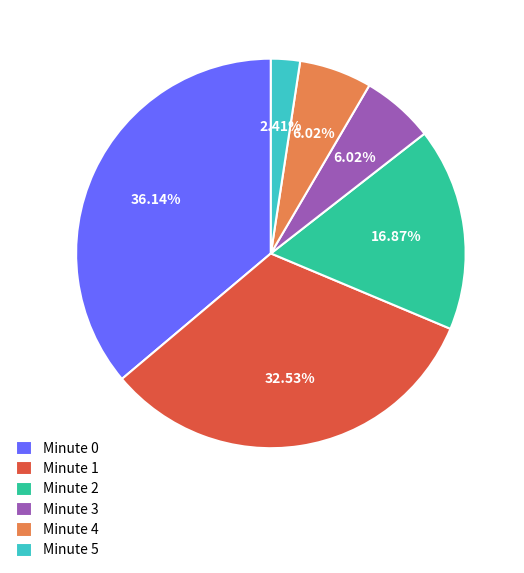

Between Minute 3 and Minute 0, which is larger?

Minute 0